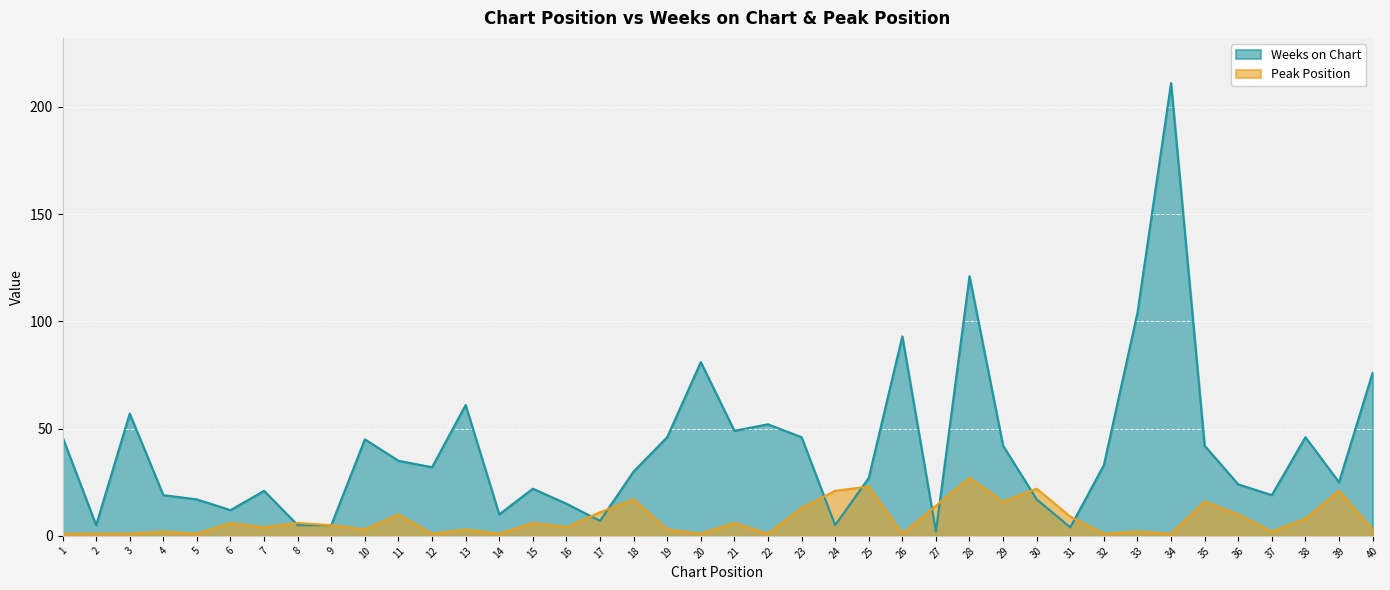

How many data points does each series have?

40